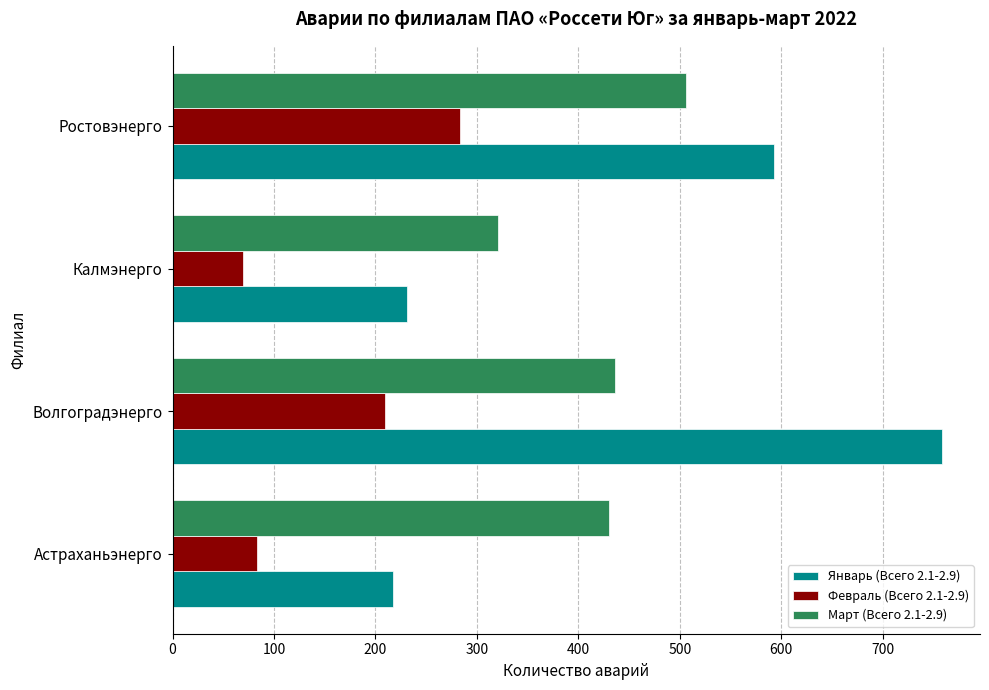

At how many categories does at least one series exceed 145?

4